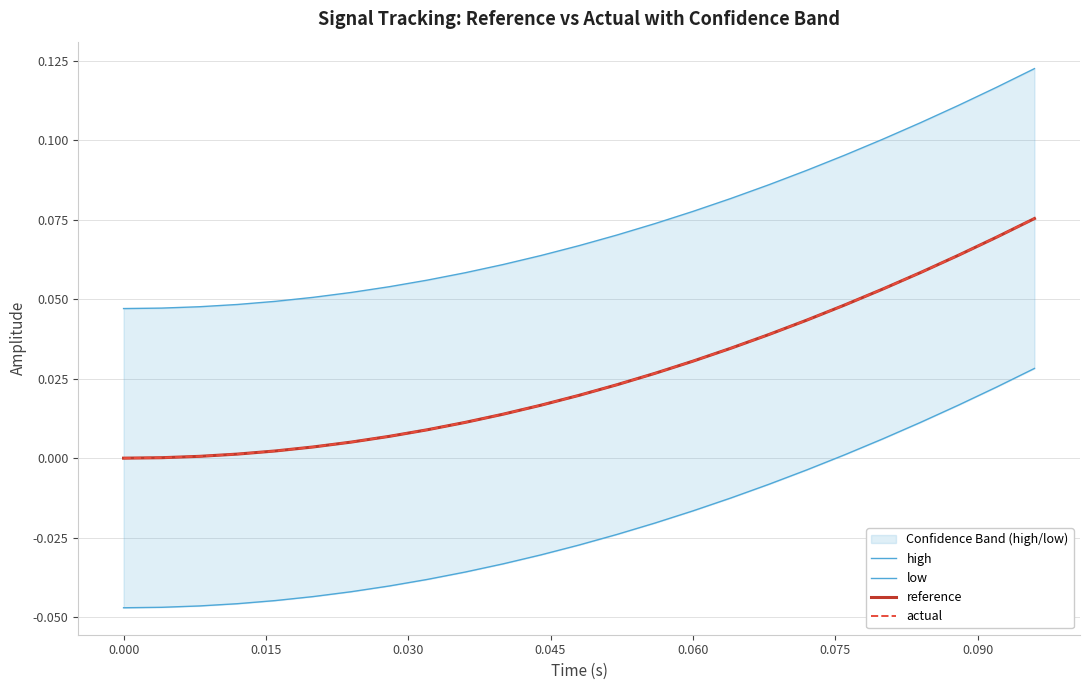

True or false: reference and high cross at least once.

False